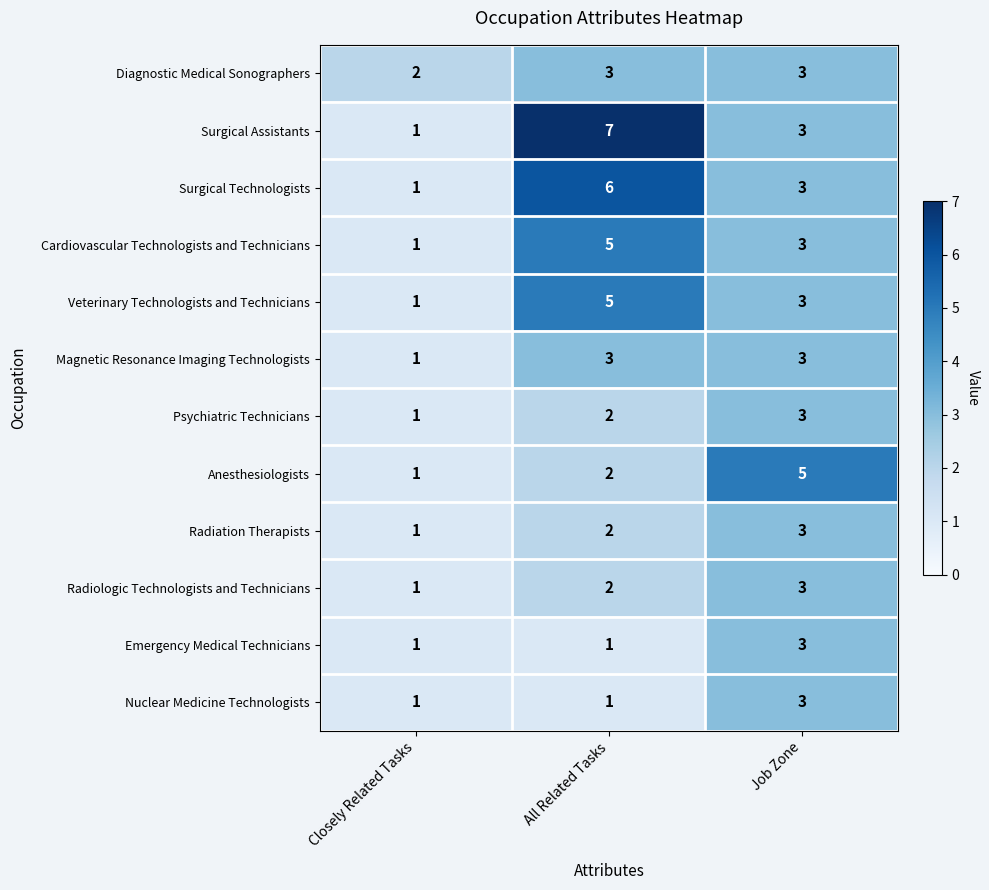

True or false: Diagnostic Medical Sonographers has a value of 3 at Job Zone.

True